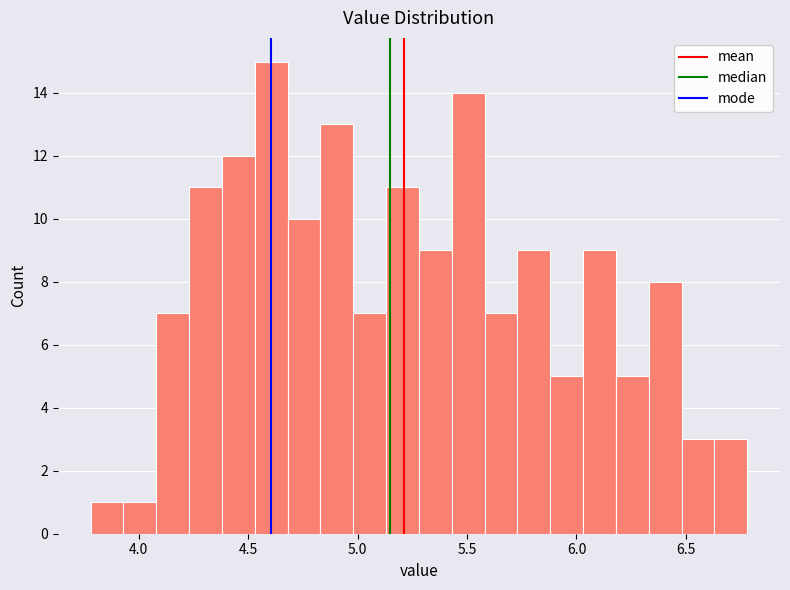

Read against the x-axis, roughly where is the centre of the tallest bar?

4.60